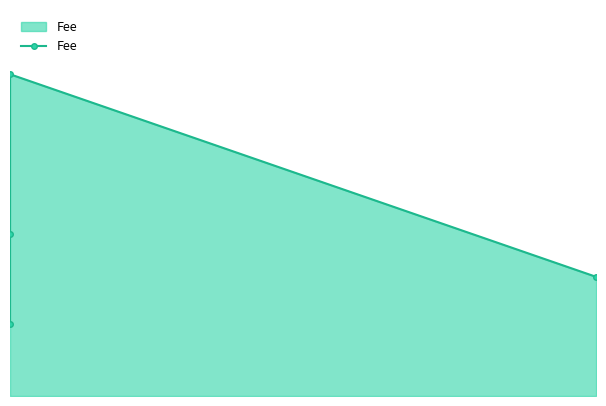

Does the chart have visible grid lines?

No